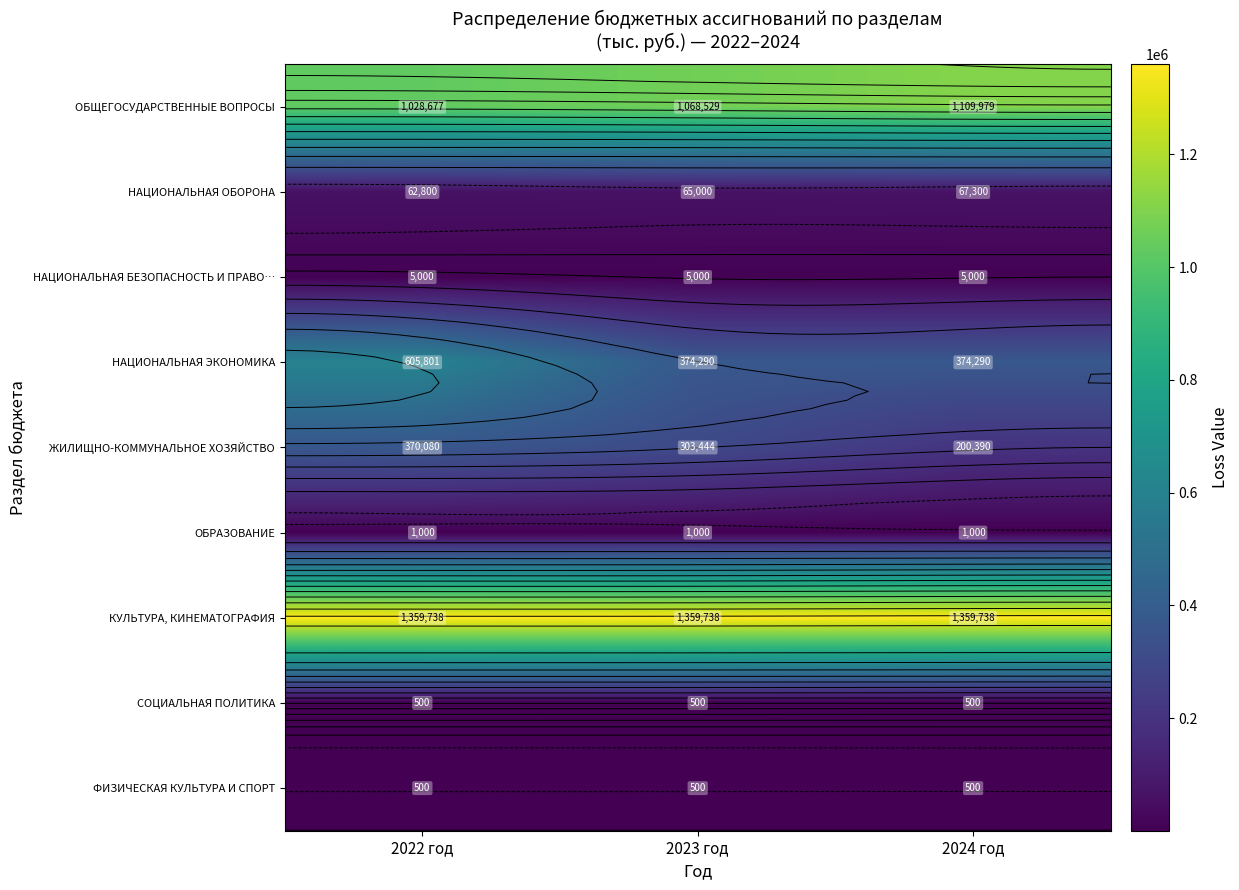

At how many categories does at least one series exceed 522898?

3